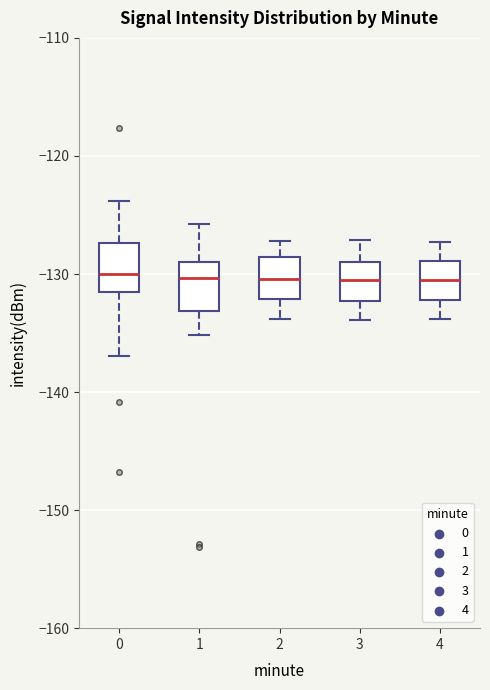

Reading left to right, transcribe this box plot: for each box, give where its median line is, the range the box spans, and where its two whiskers end, as read against the y-axis. The values are not printed on the chart, so give them approximately, as read against the axis.

0: median -130, box -132 to -127, whiskers -137 to -124
1: median -130, box -133 to -129, whiskers -135 to -126
2: median -130, box -132 to -129, whiskers -134 to -127
3: median -131, box -132 to -129, whiskers -134 to -127
4: median -131, box -132 to -129, whiskers -134 to -127